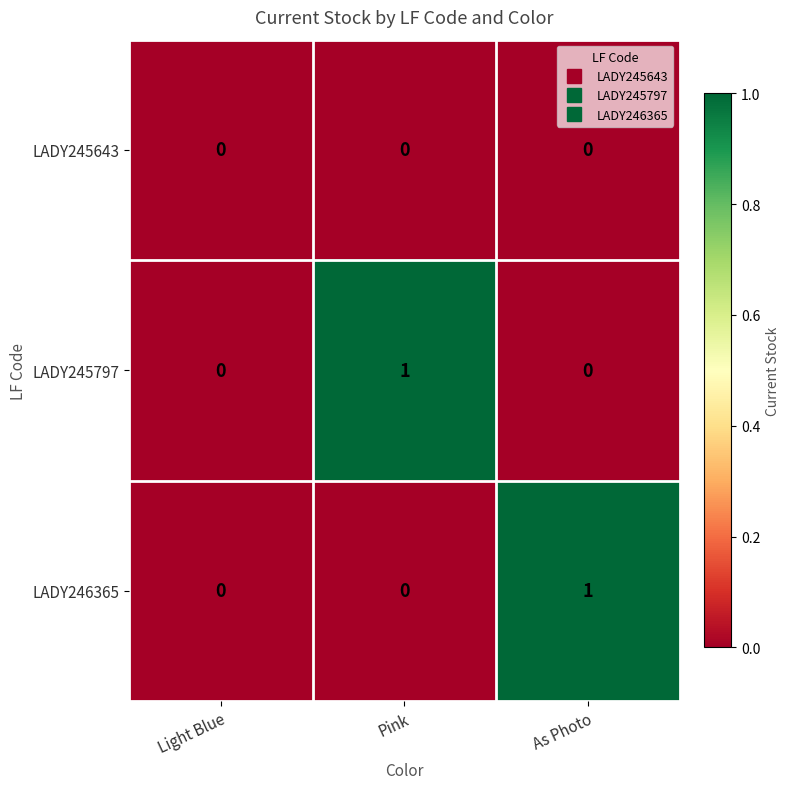

How many distinct data groups are displayed?

3